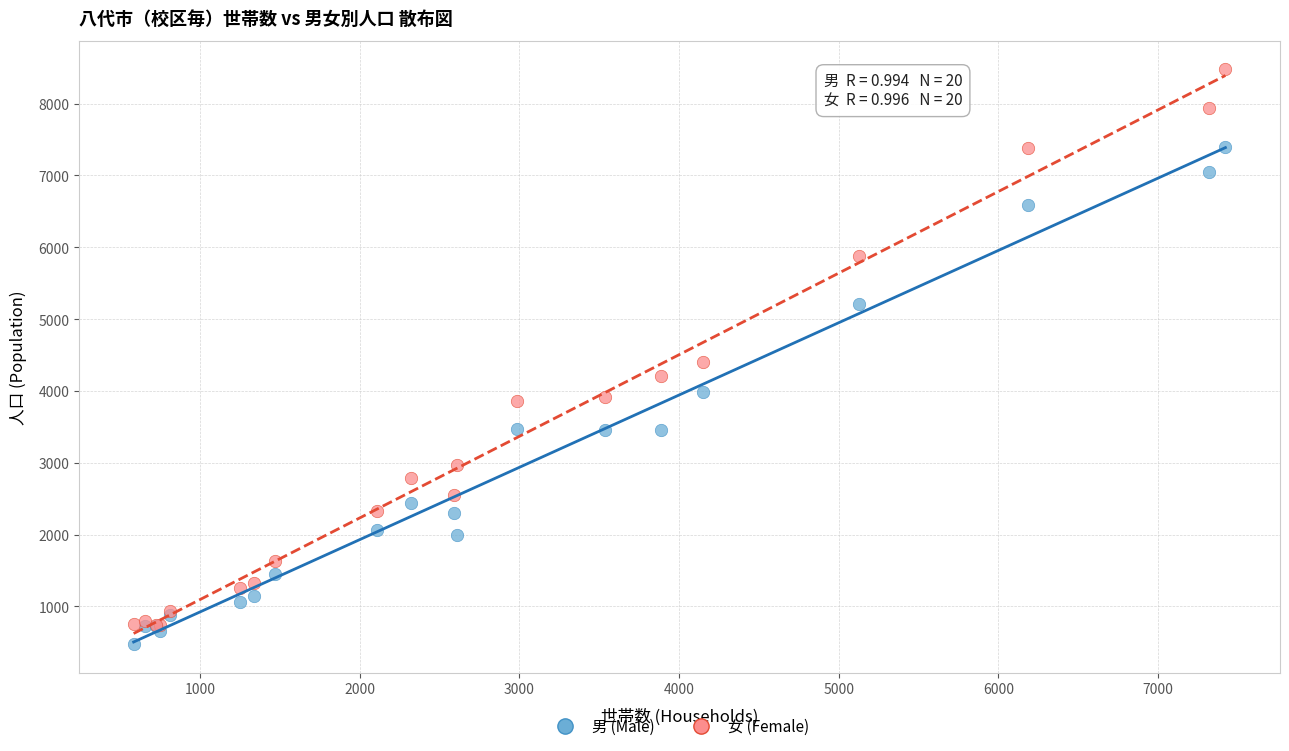

Which series has the widest spread of Y values?

女 (Female)